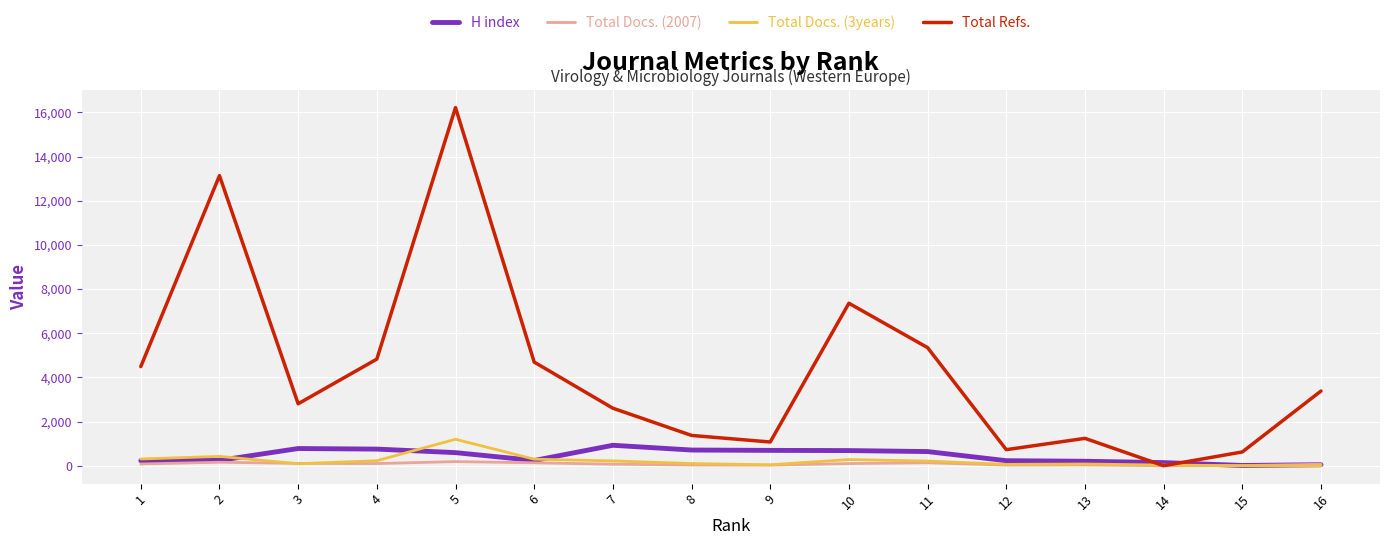

What is the sum of the Total Refs. values at 12 and 10?

8086